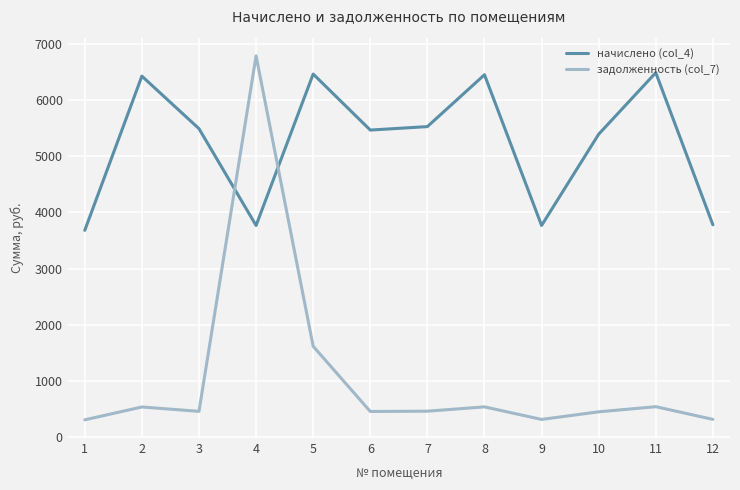

What is the spread (max minus min) of values at 8?

5913.8